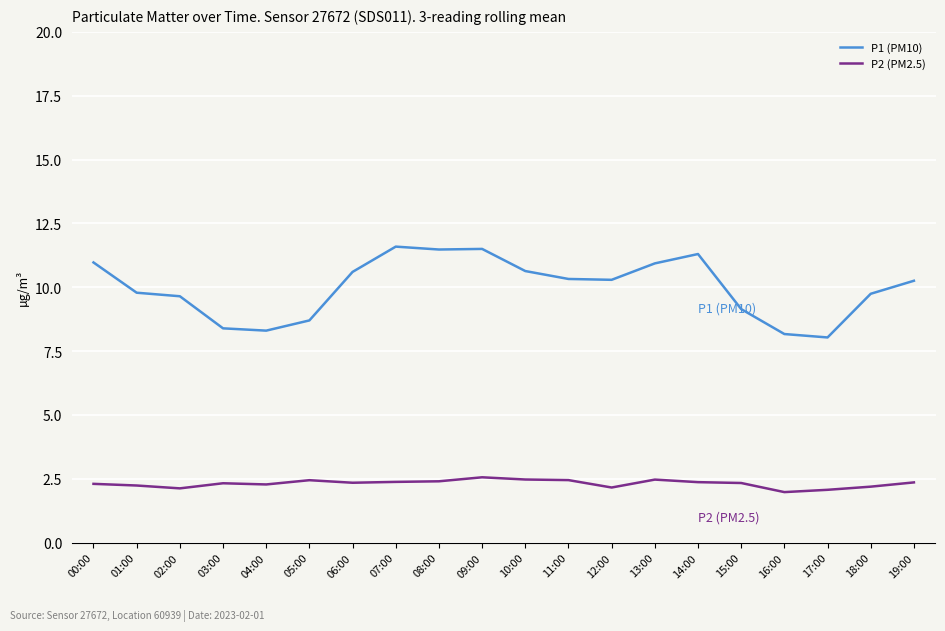

True or false: P2 (PM2.5) has more than 2 points higher than both neighbors.

True